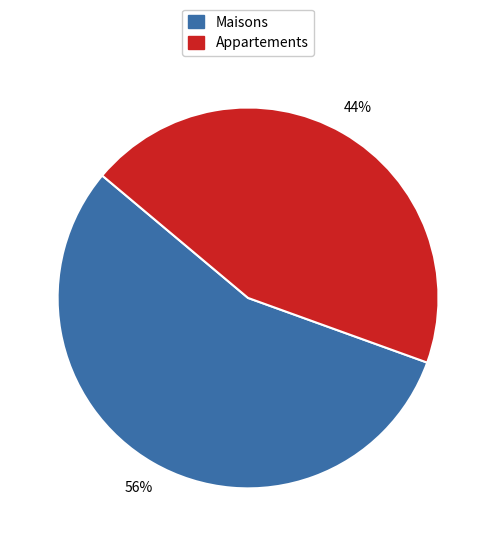

Is there any slice that represents more than half of the pie?

Yes